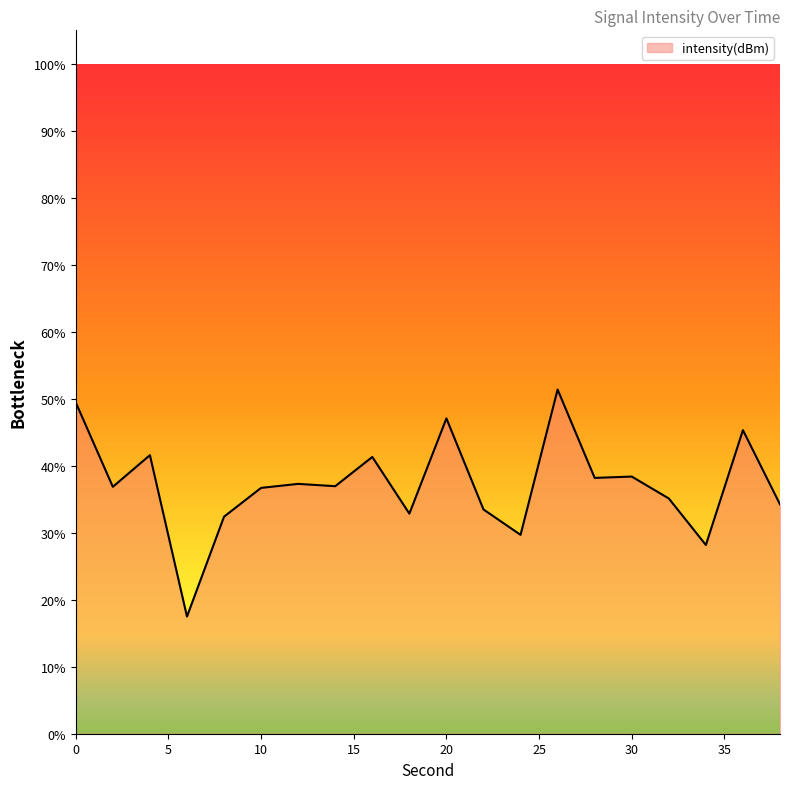

How many values are below 36?

8